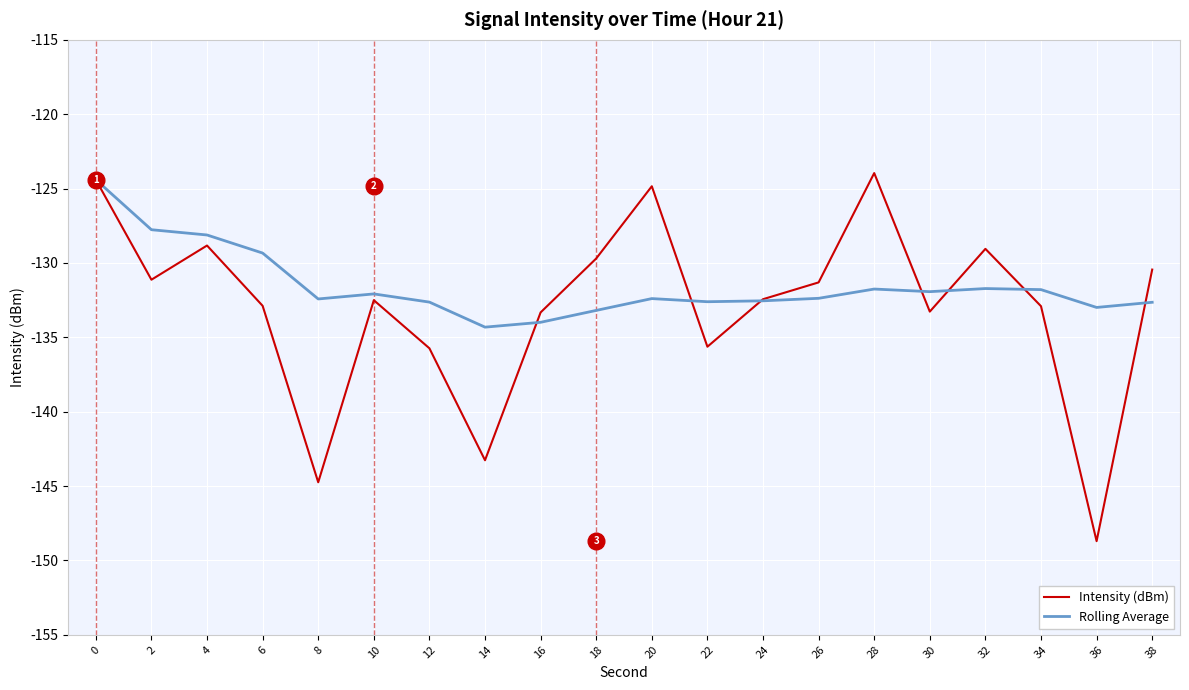

What are all the series names shown in the legend?

Intensity (dBm), Rolling Average